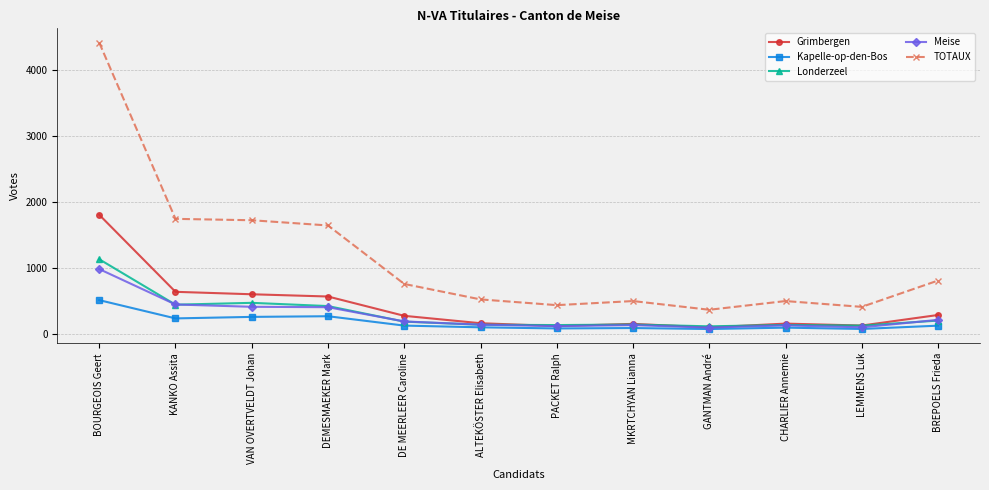

Is the value of Meise at BREPOELS Frieda greater than the value of TOTAUX at ALTEKÖSTER Elisabeth?

No